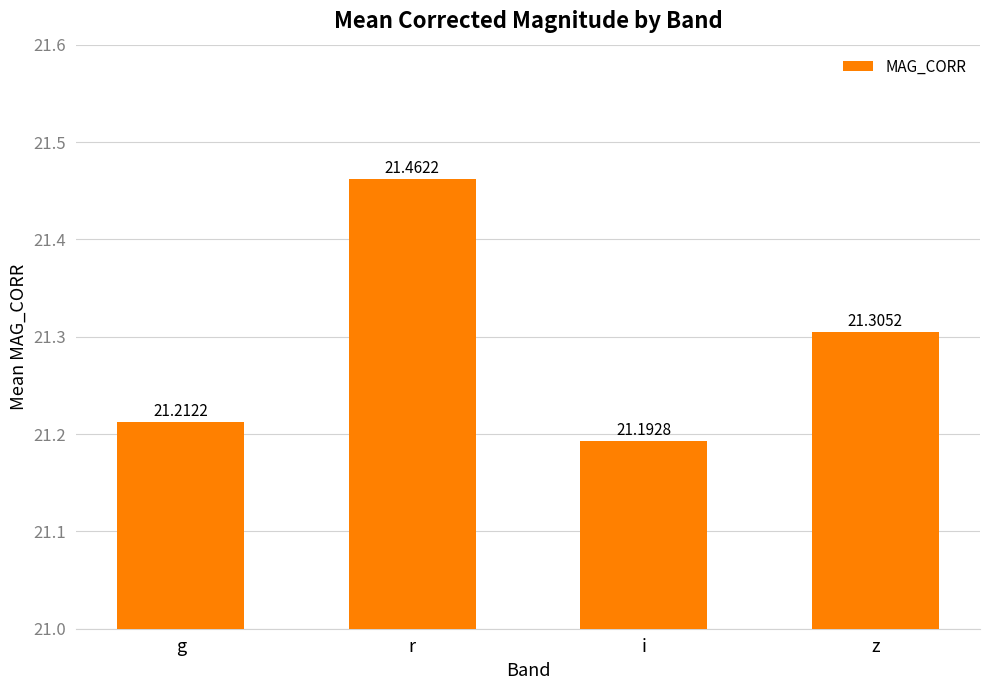

Reading left to right, list all the values displayed in this chart.

g=21.2	r=21.5	i=21.2	z=21.3